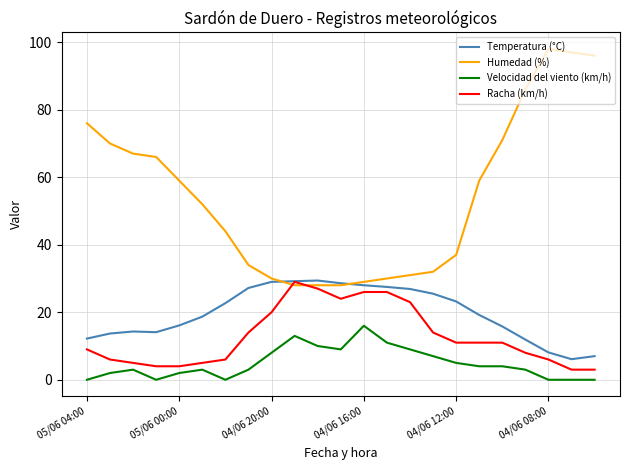

What is the maximum value shown in the chart?

98.0